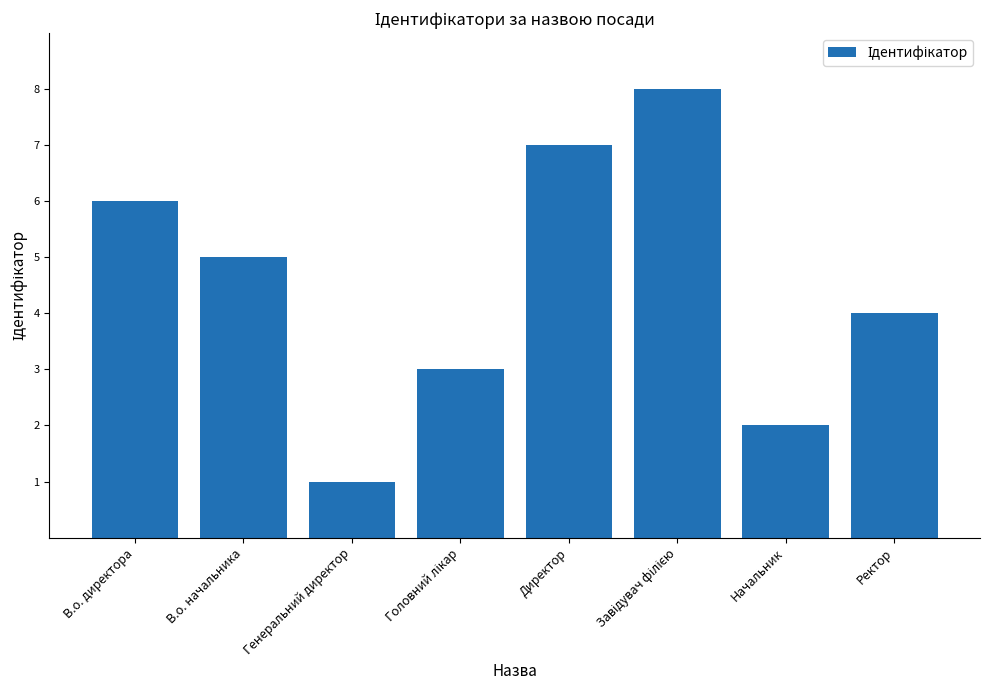

Which label corresponds to the smallest value in the chart?

Генеральний директор